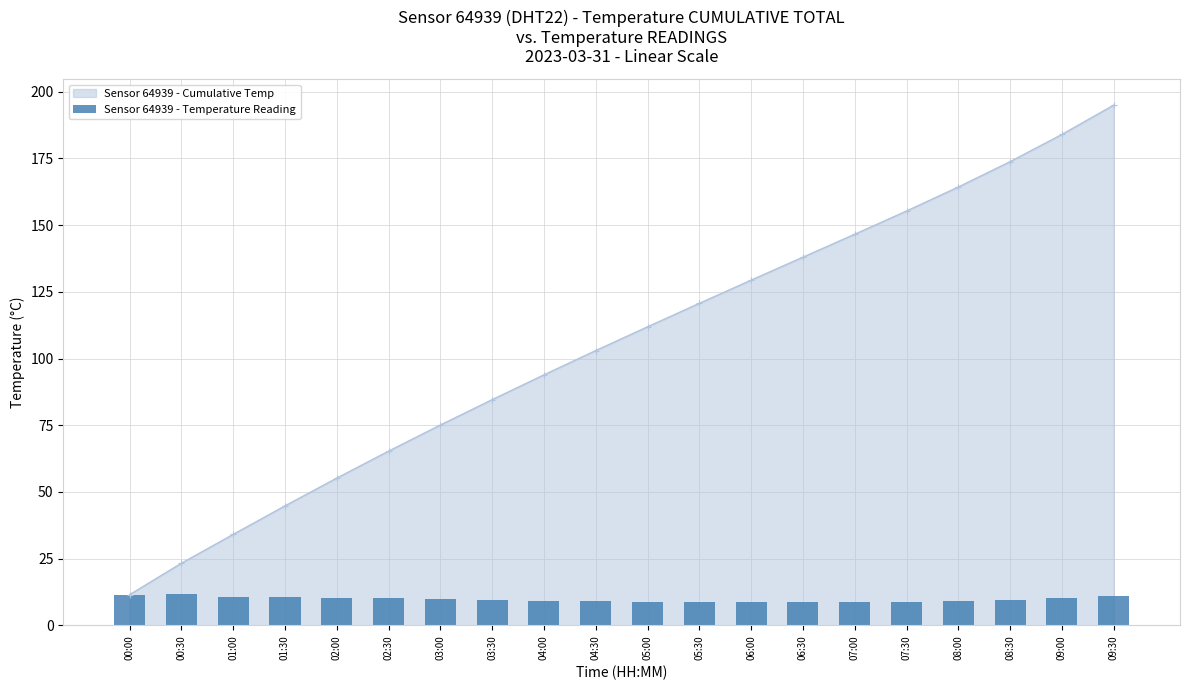

The value of Sensor 64939 - Cumulative Temp at 06:30 is 138.0. True or false?

True